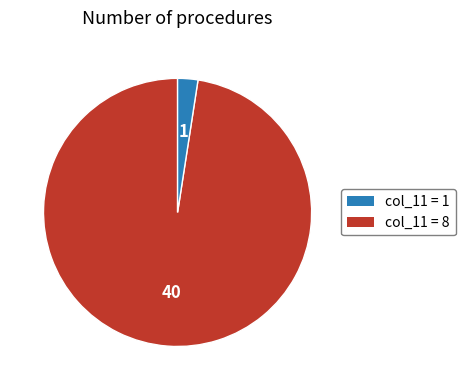

Count the number of slices in the pie.

2